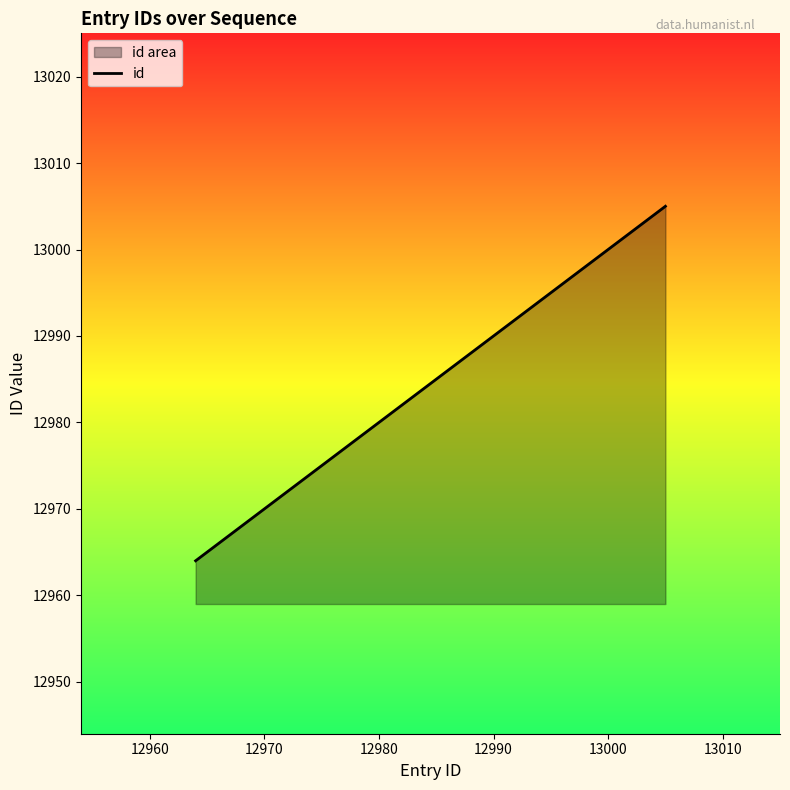

What is the greatest value displayed?

13005